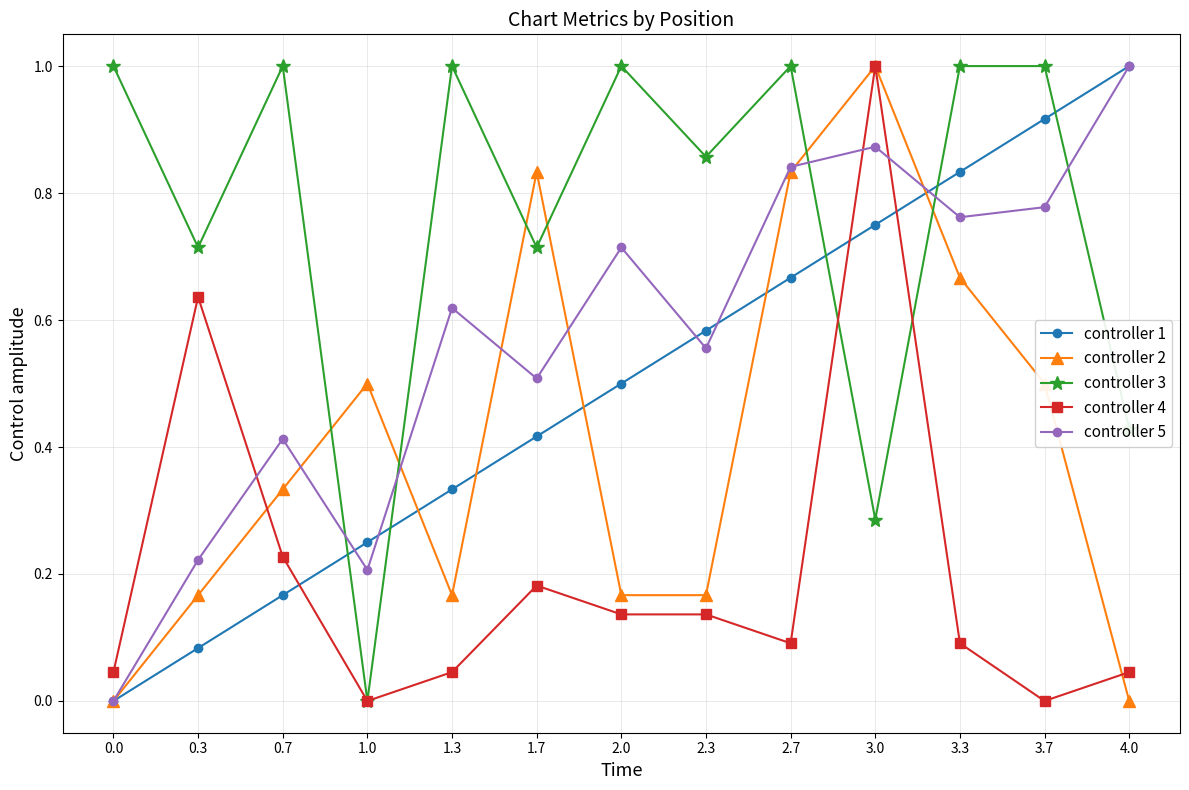

What is the average value of the controller 1 series?

0.5